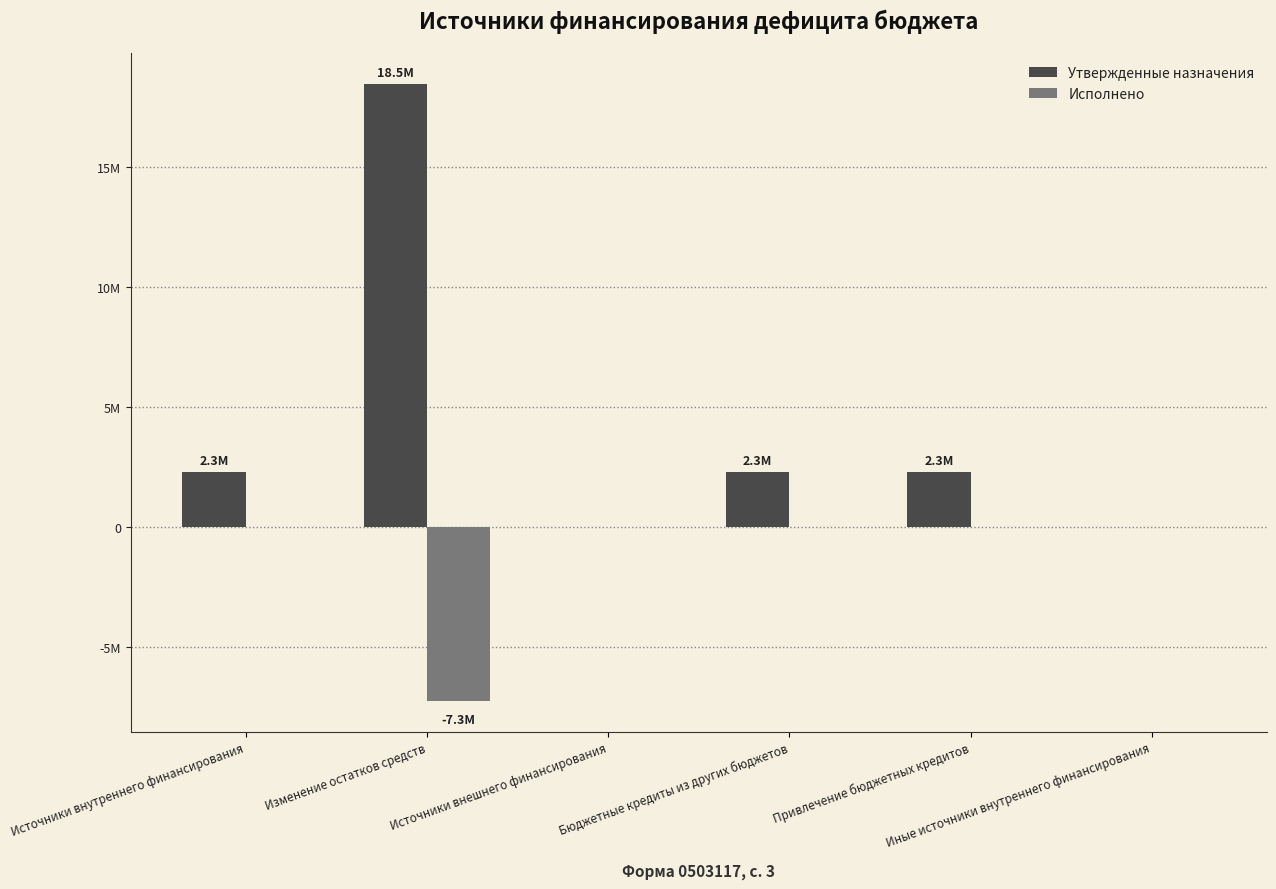

Which series has the largest total across all categories?

Утвержденные назначения